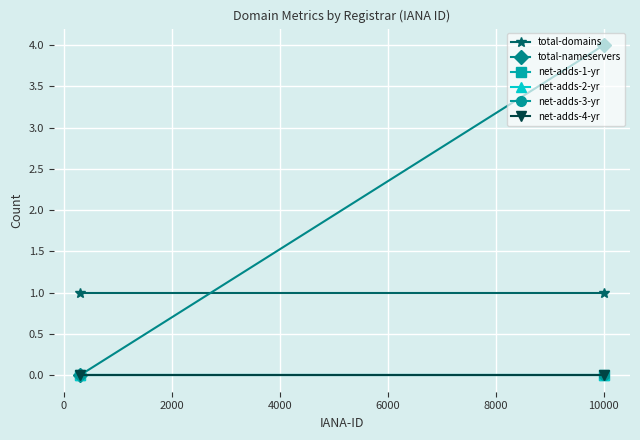

Is the value of total-domains at 0 greater than the value of total-nameservers at 0?

No